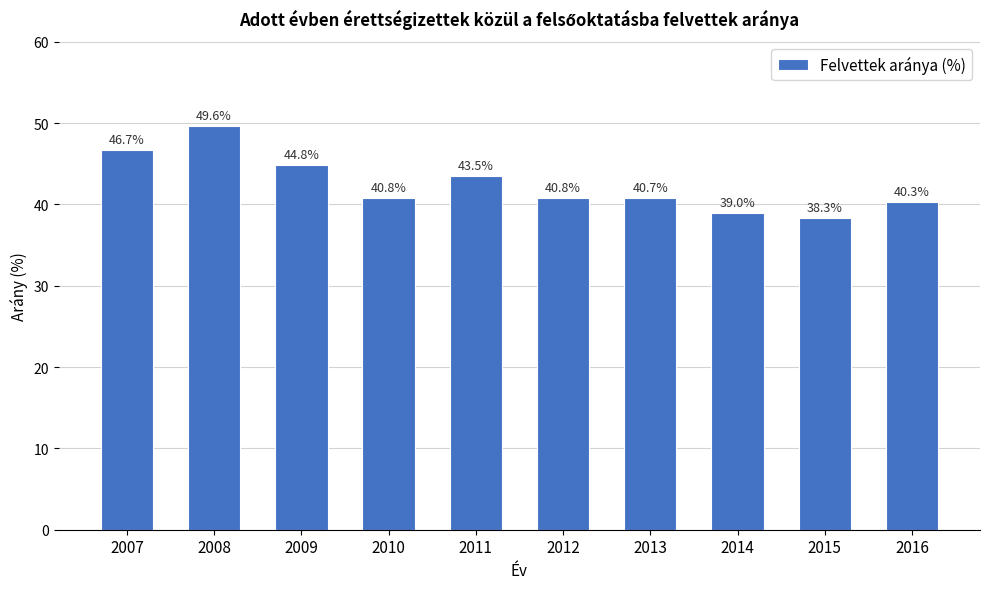

How many data points are less than 40?

2